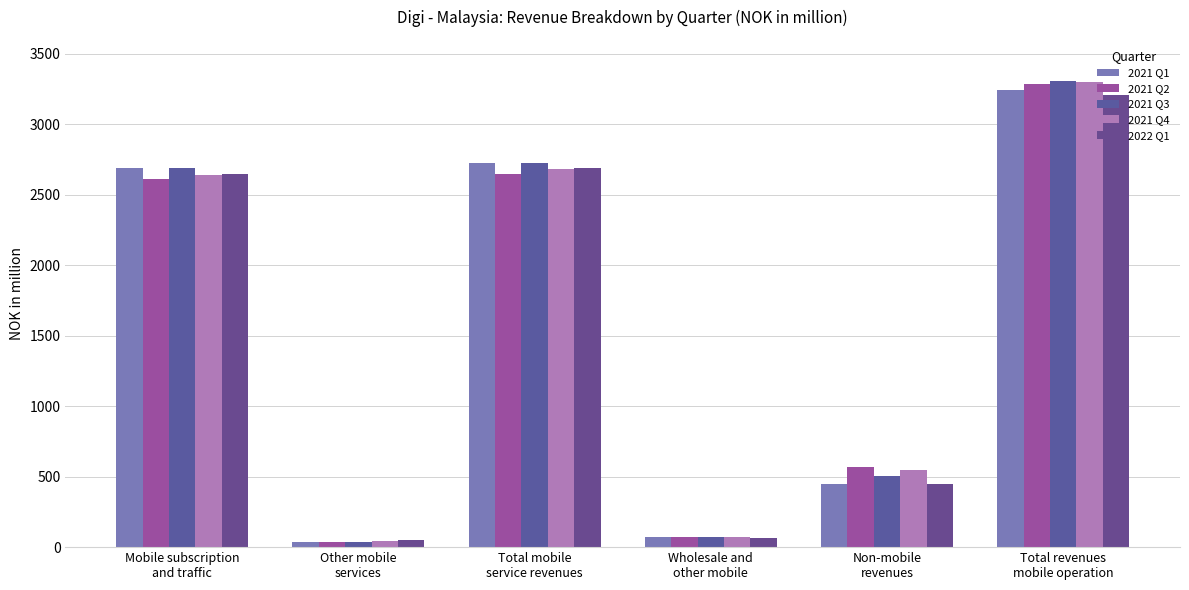

Reading left to right, list all the values displayed in this chart.

2021 Q1: 2690.4	37.3	2727.7	70.9	445.8	3244.5
2021 Q2: 2614.2	34.7	2648.9	69.1	566.0	3284.0
2021 Q3: 2690.3	38.3	2728.7	75.2	503.7	3307.6
2021 Q4: 2640.0	43.8	2683.8	70.6	545.9	3300.4
2022 Q1: 2646.0	47.5	2693.5	65.5	450.3	3209.3